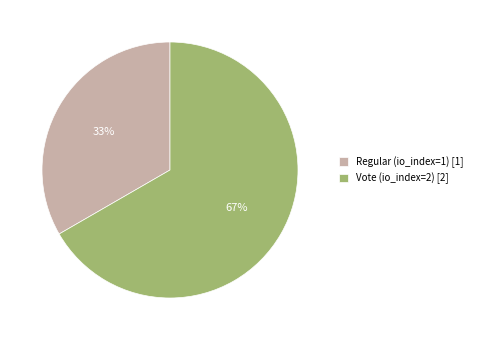

To the nearest percent, what is the combined percentage of Vote (io_index=2) and Regular (io_index=1)?

100%